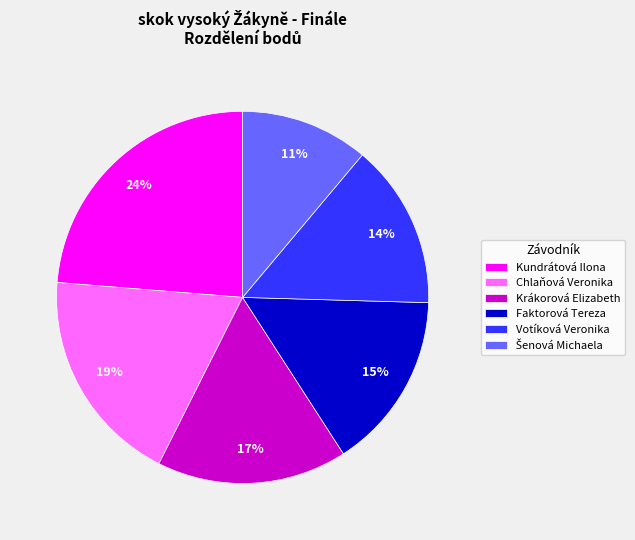

Is the sum of Chlaňová Veronika and Kundrátová Ilona greater than half?

No